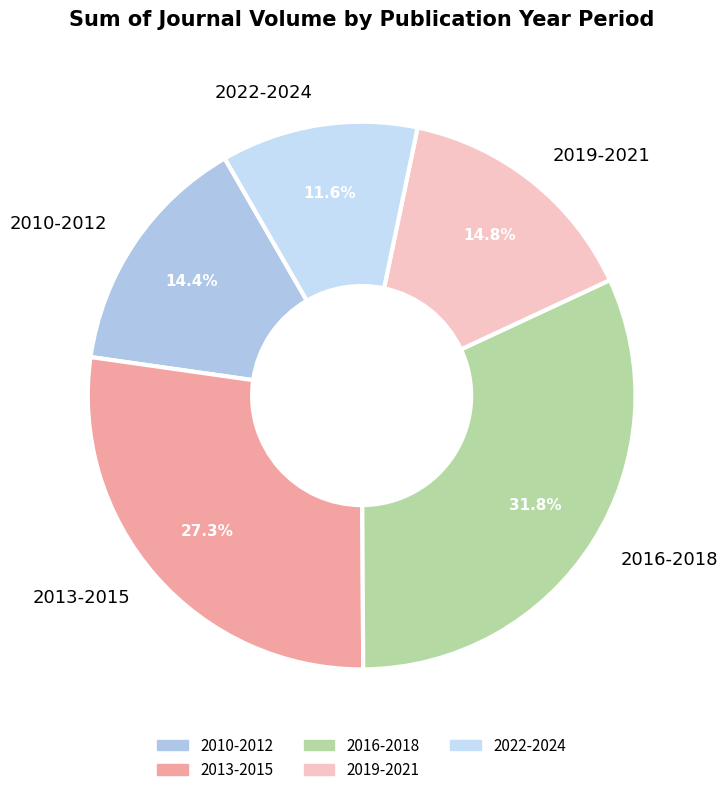

How much of the chart is everything except 2019-2021?

85.2%